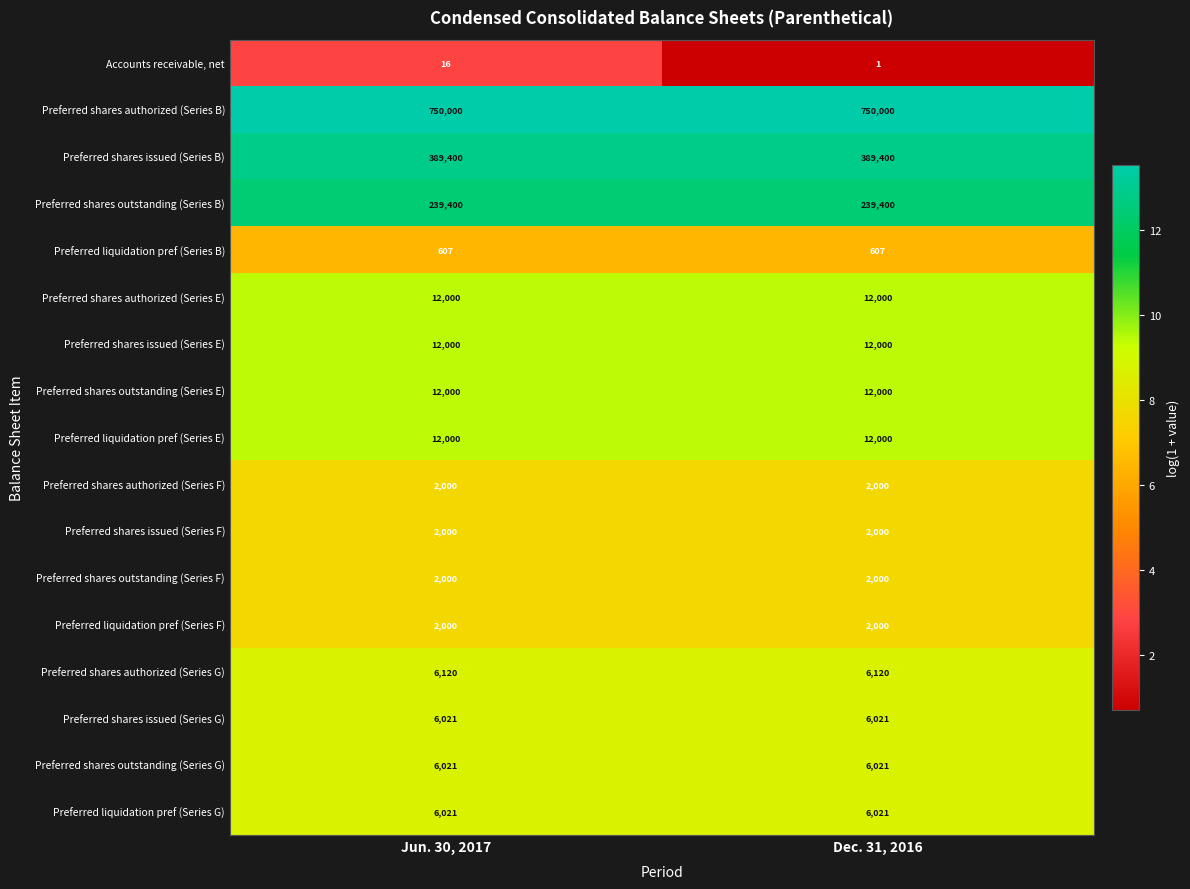

How many data points does each series have?

2